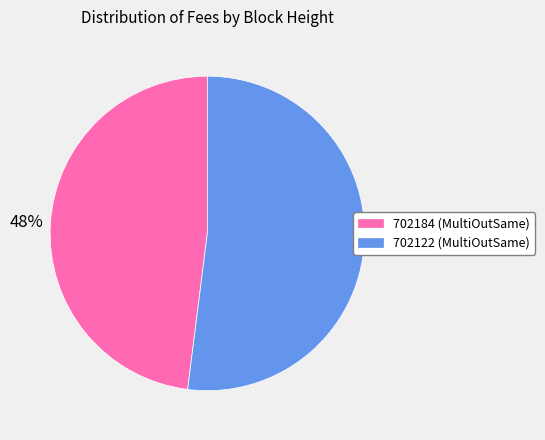

What is the largest slice in the pie chart?

702122